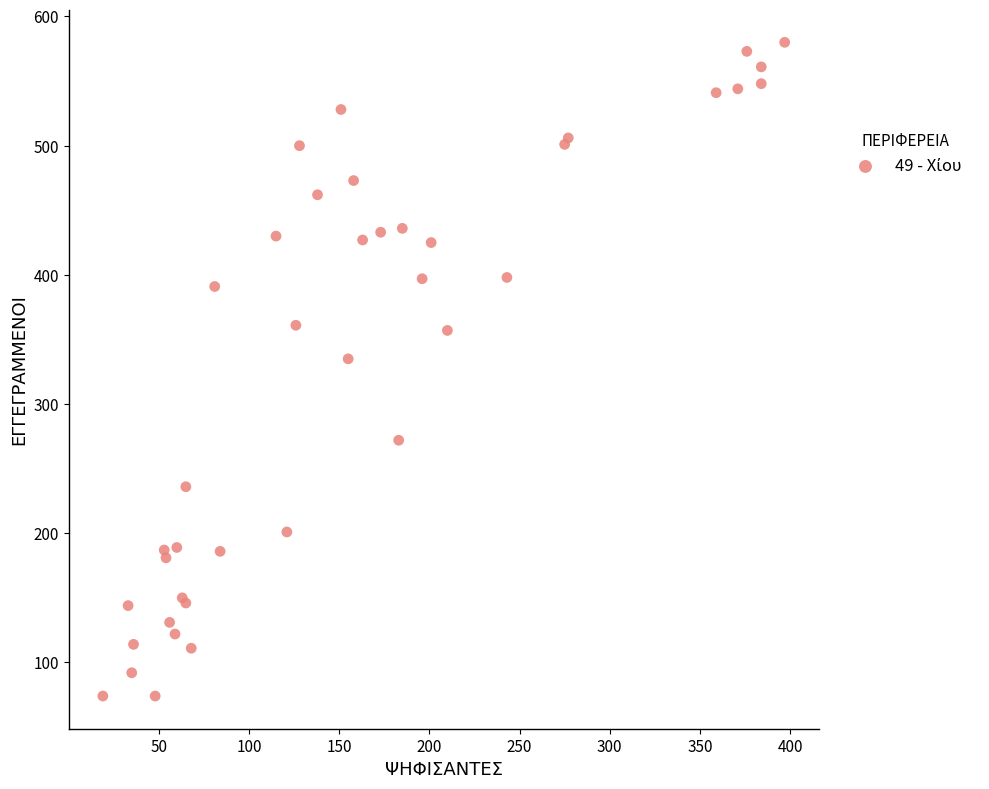

What Y value in the scatter plot is closest to 327?

335